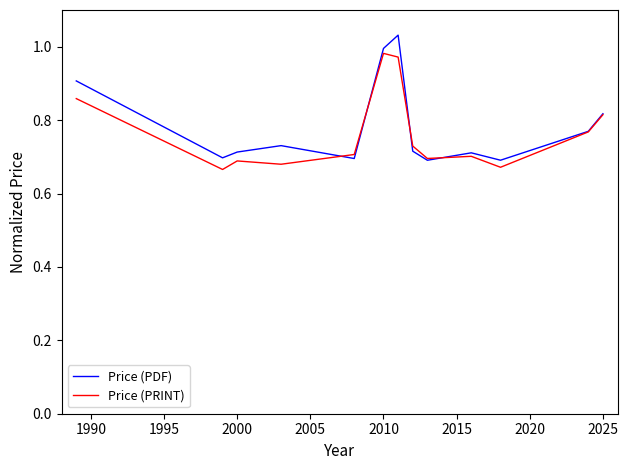

List the series in order of their peak value, lowest first.

Price (PRINT), Price (PDF)